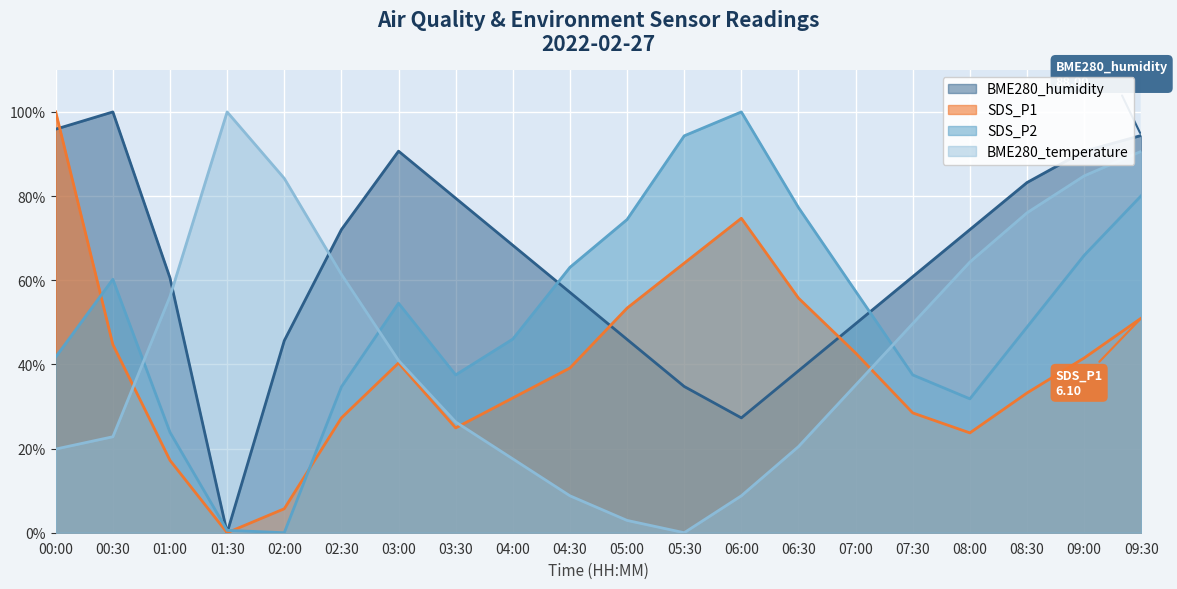

Between 06:00 and 01:30, which is larger?

06:00